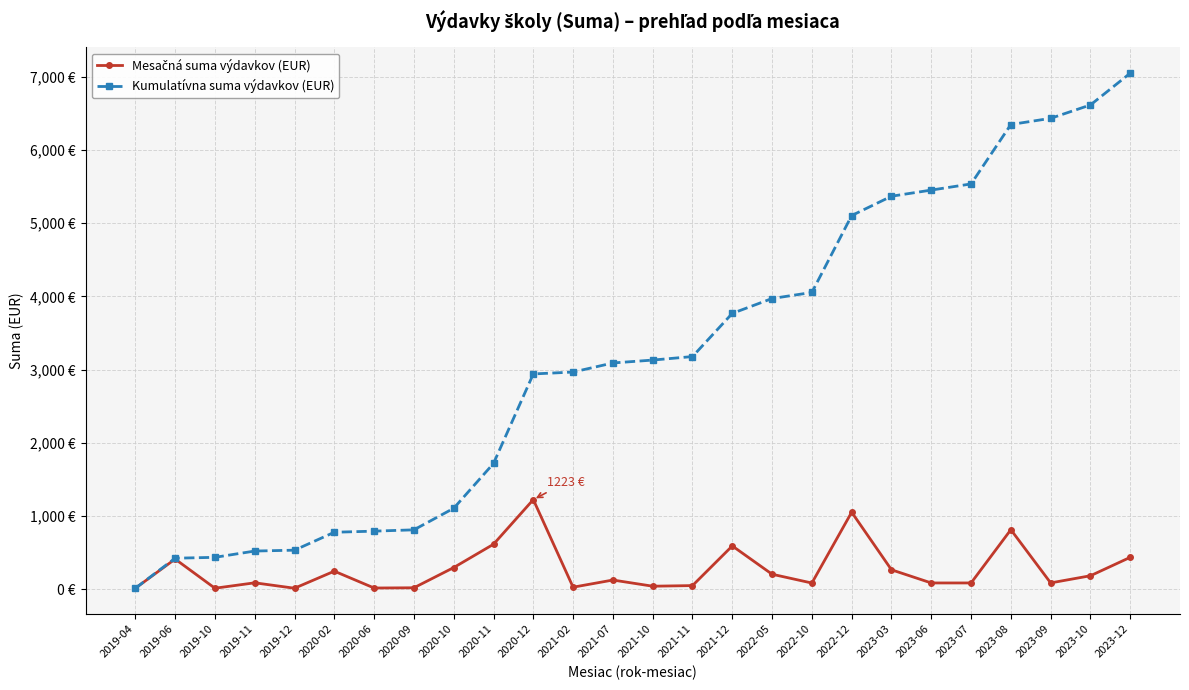

Is this an area chart (filled region under the line)?

No